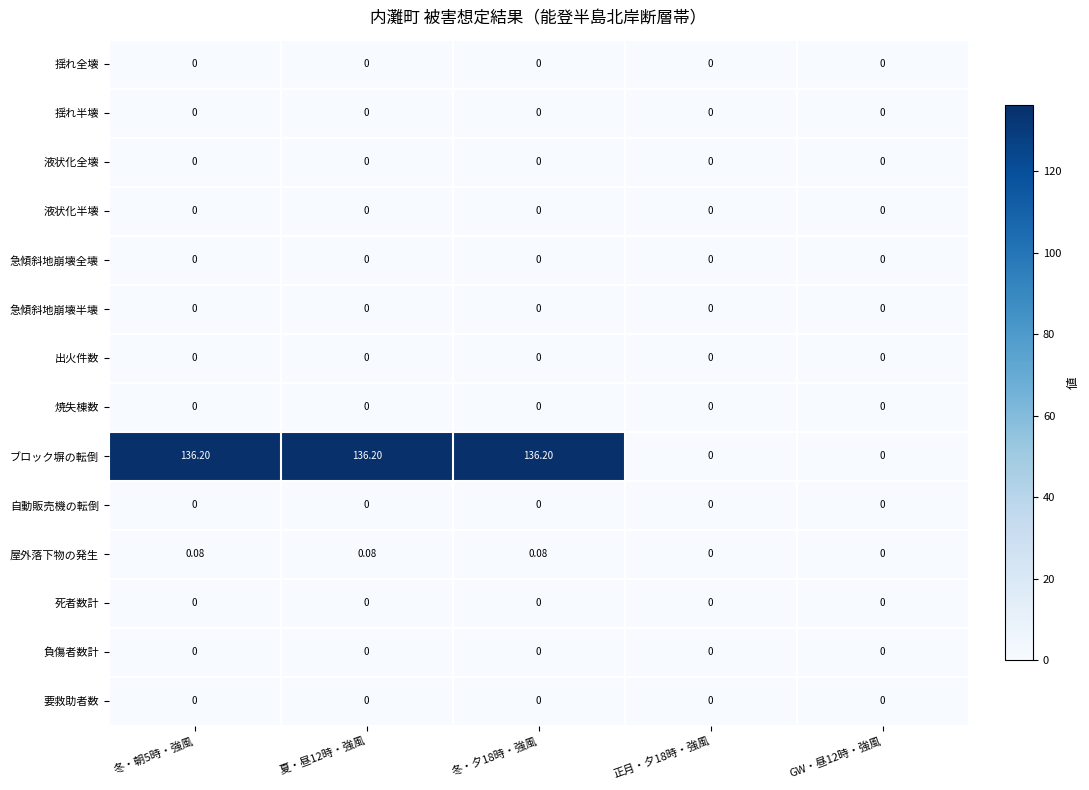

Which series changed the most between 夏・昼12時・強風 and GW・昼12時・強風?

ブロック塀の転倒